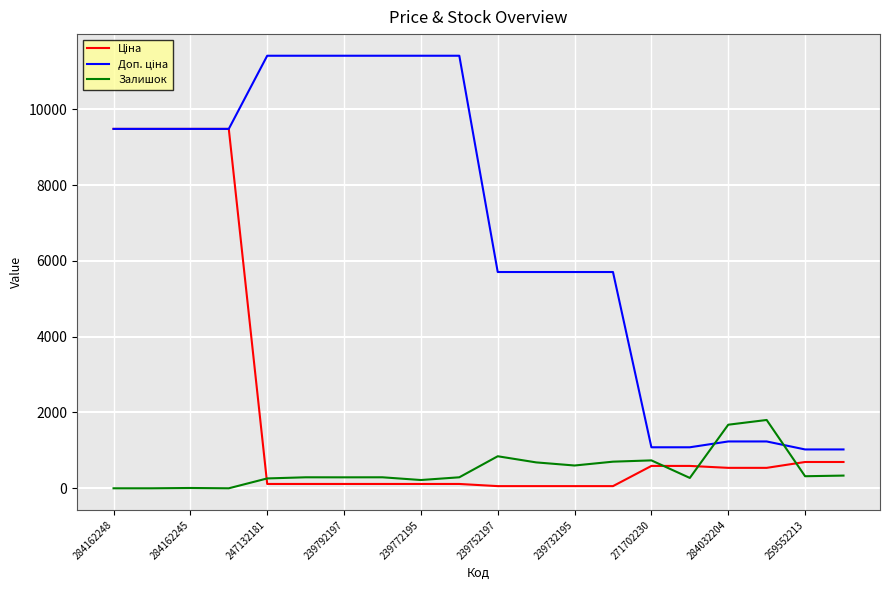

What is the maximum value shown in the chart?

11410.0